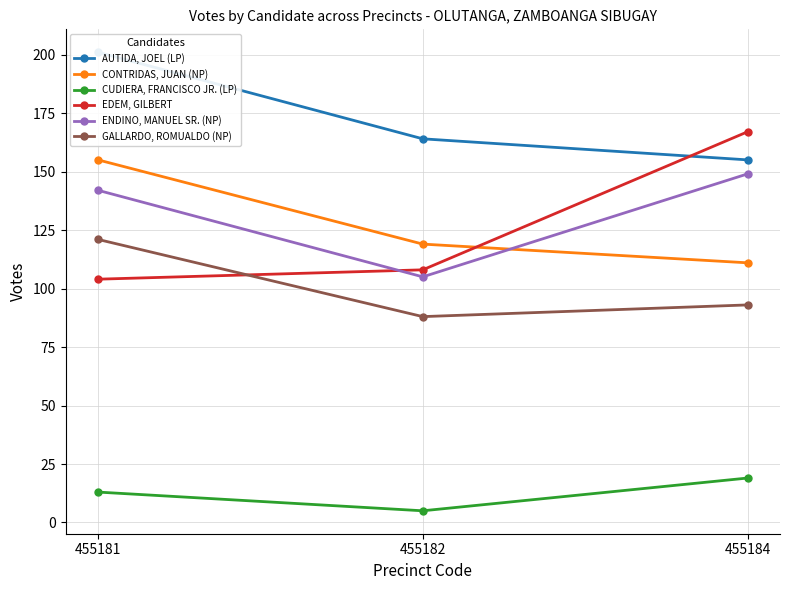

Which series changed the most between 455182 and 455184?

EDEM, GILBERT